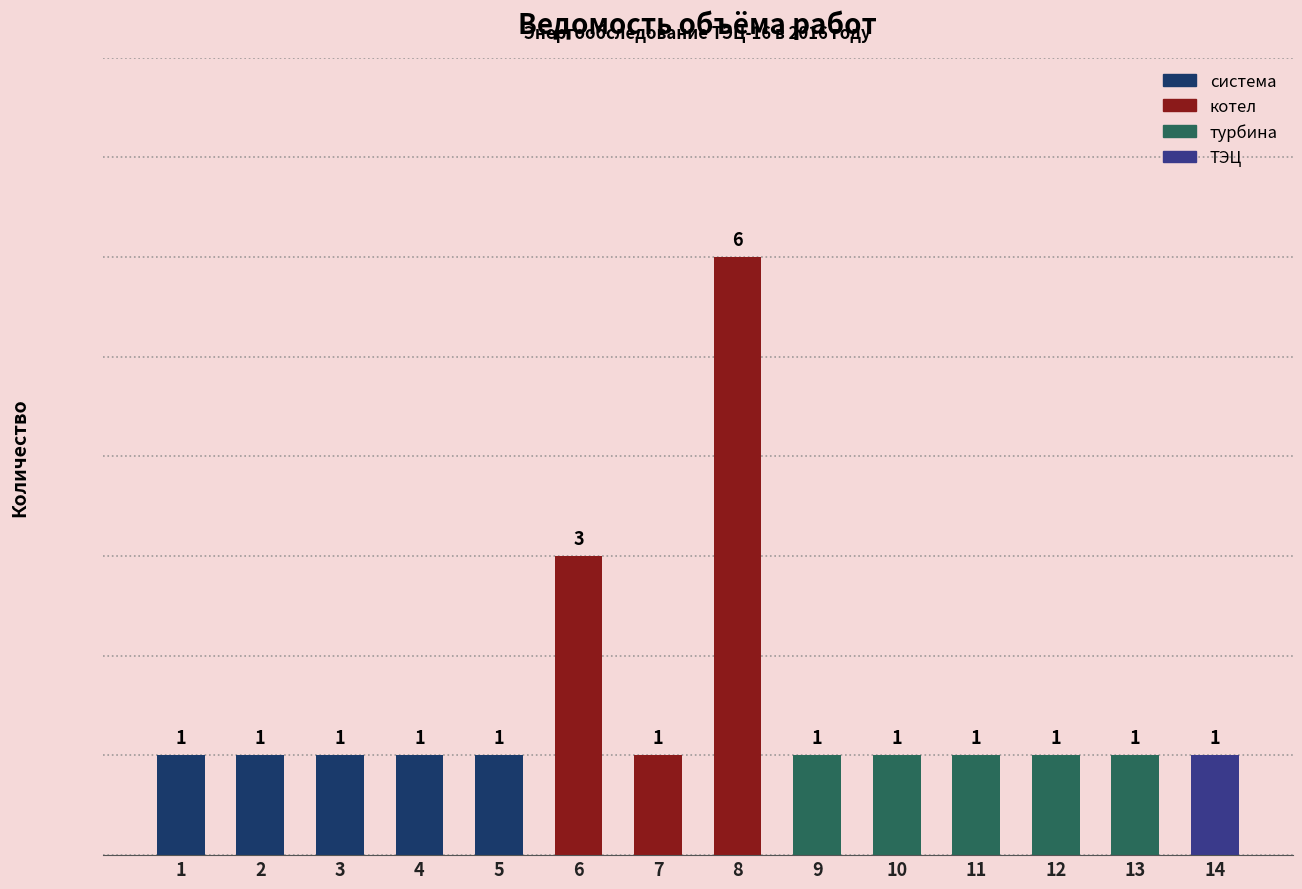

How many bars are there in total?

14